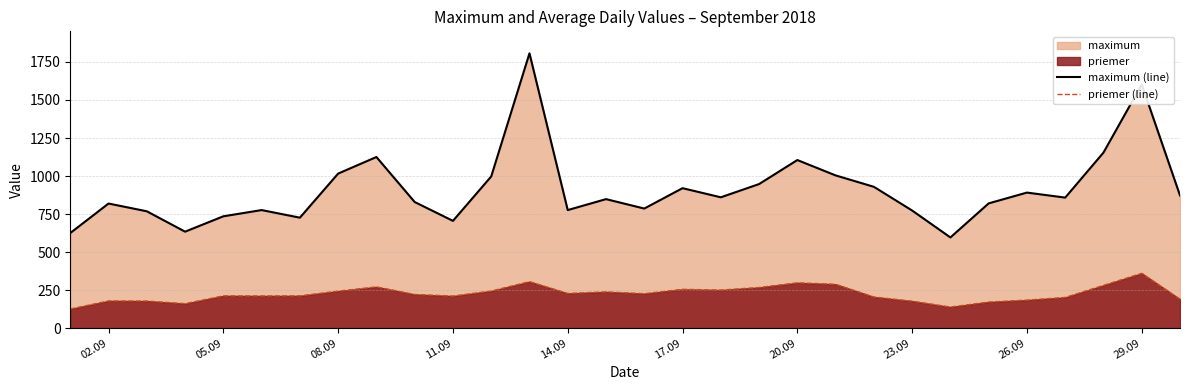

What is the value of the maximum (line) point at the 15th from the left?

848.0